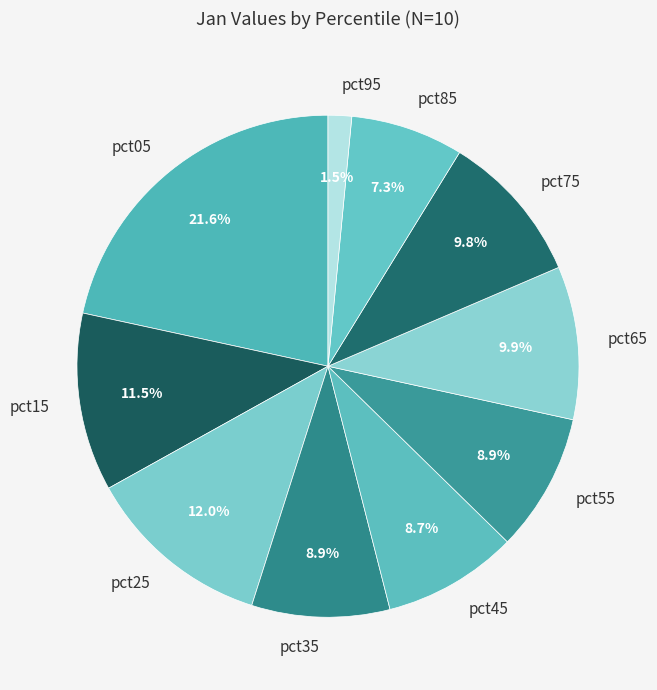

Is the sum of pct15 and pct65 greater than half?

No